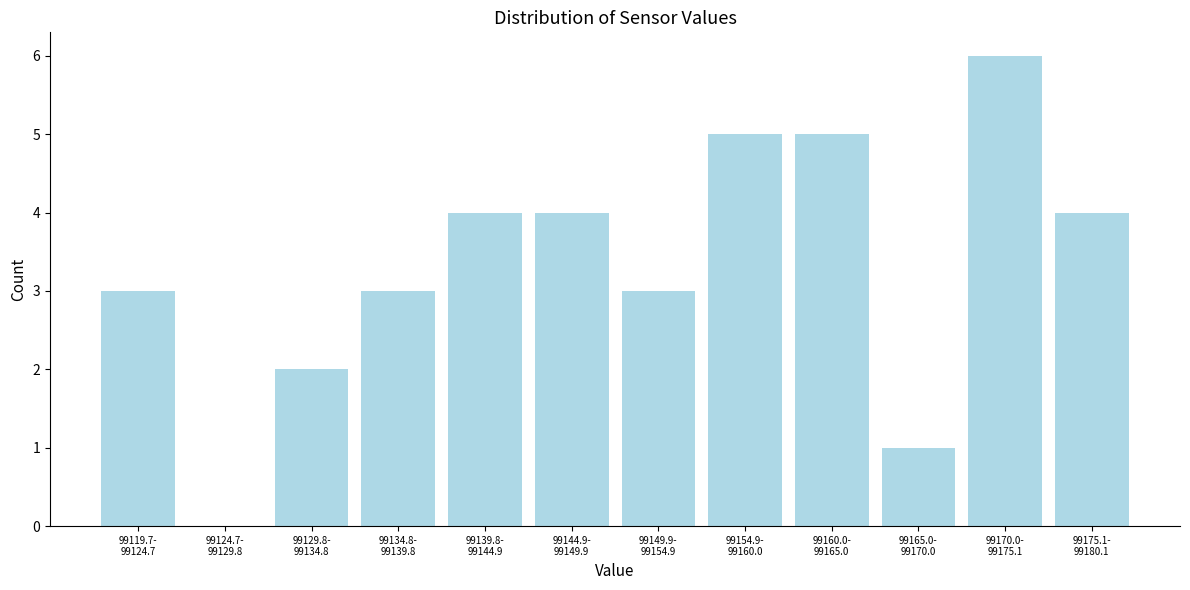

What is the sum of all values?

40